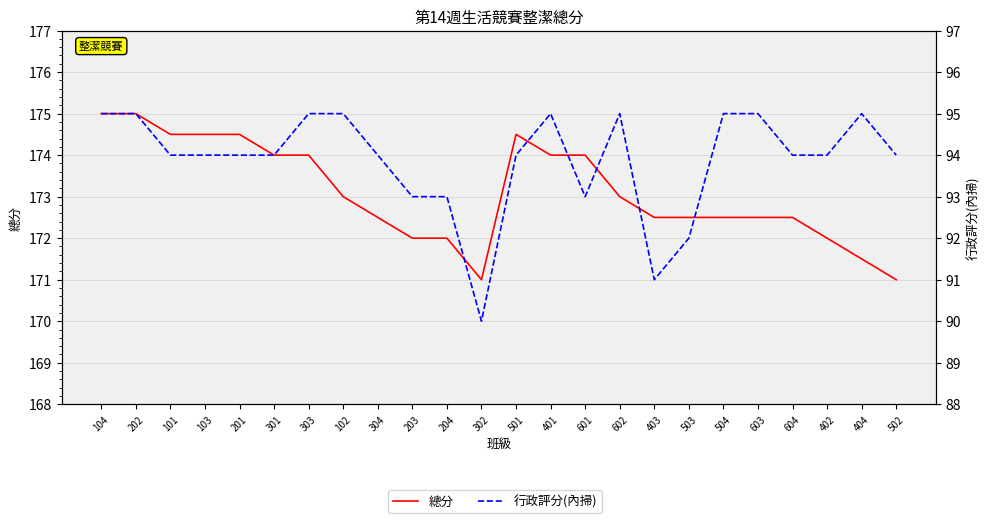

What is the spread (max minus min) of values at 204?

79.0